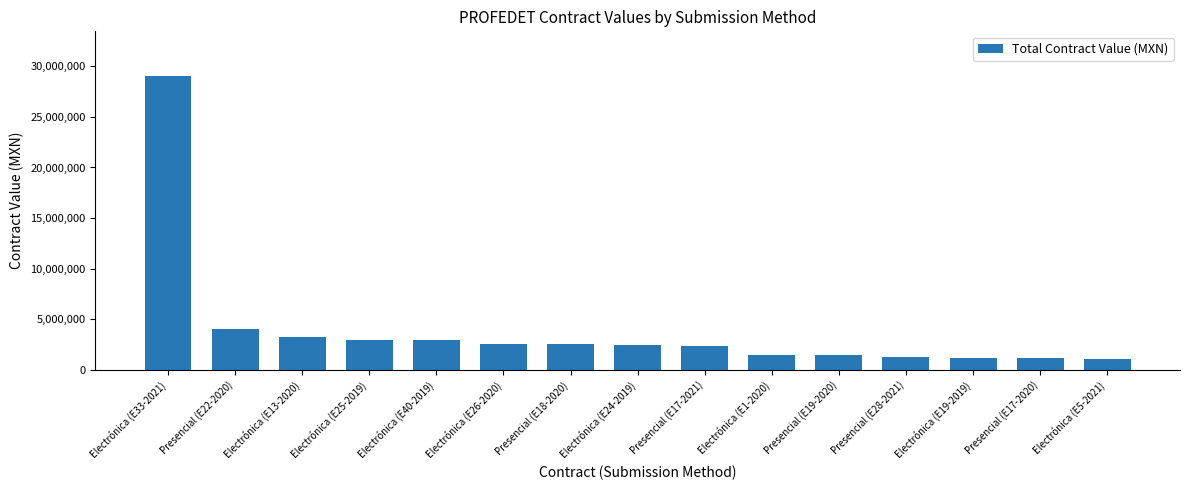

Are the bars grouped side by side (vs. stacked)?

No